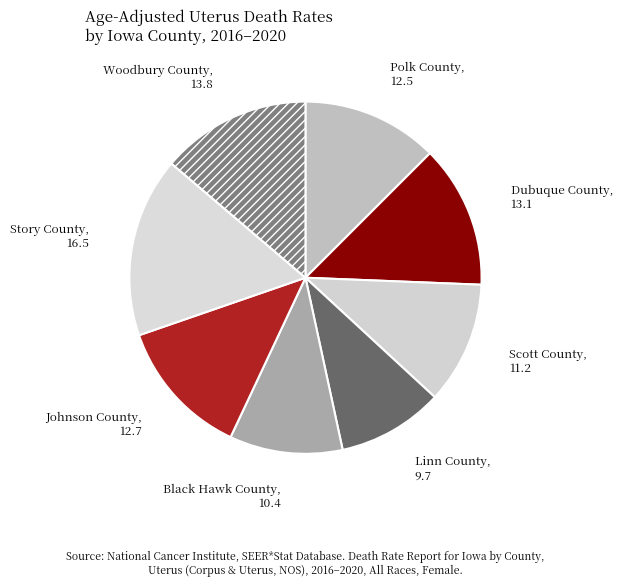

Combined, do Linn County and Johnson County account for over 50%?

No